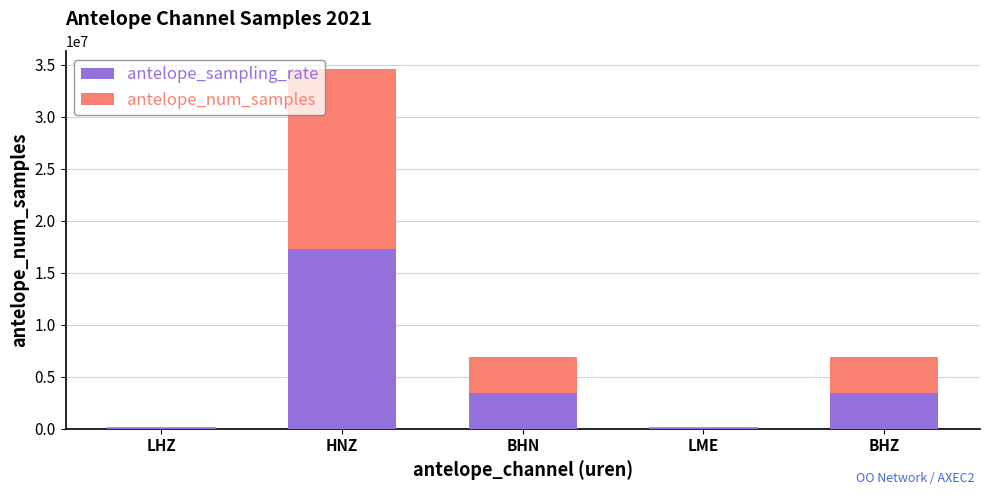

True or false: antelope_sampling_rate has a value of 3455999.8 at BHN.

True